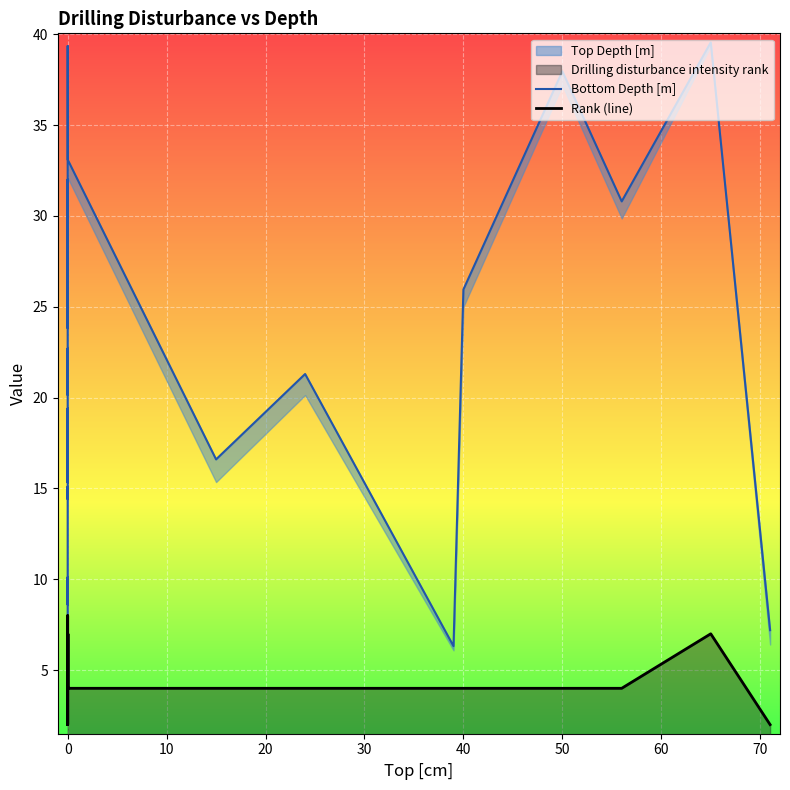

At 40, list the series in order from smallest to largest.

Rank (line), Bottom Depth [m]